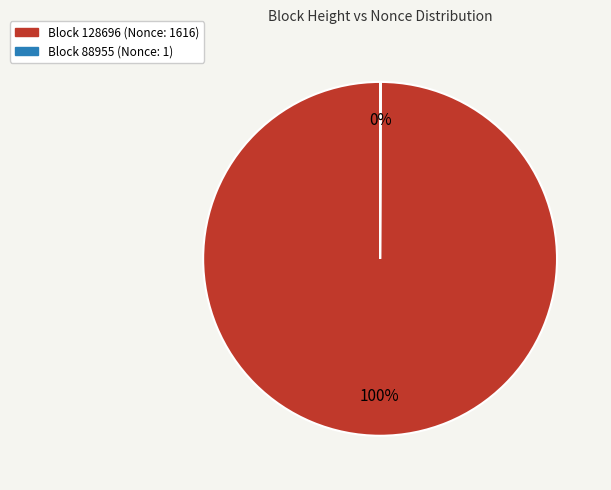

Which category has the biggest portion of the pie?

Block 128696 (Nonce: 1616)